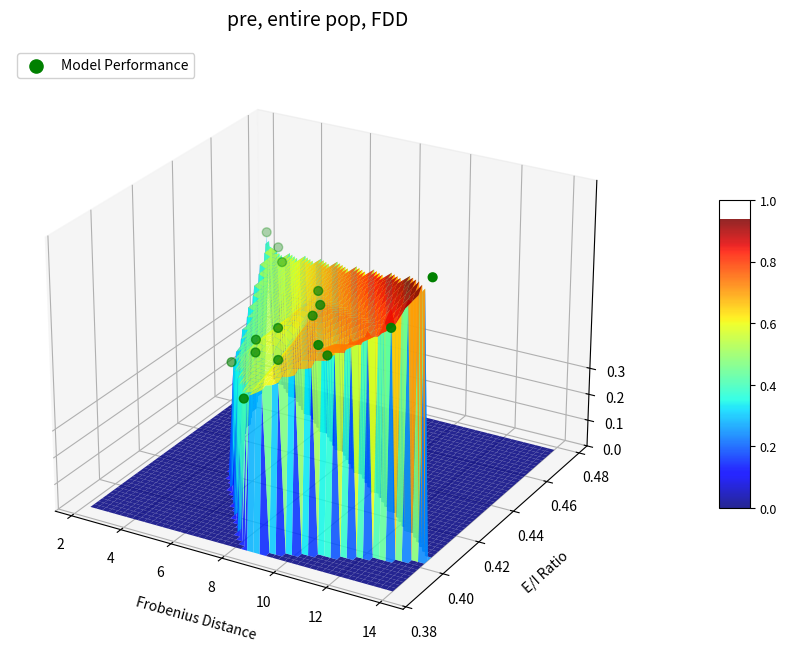

True or false: the data shows 0.0 at 12.

False